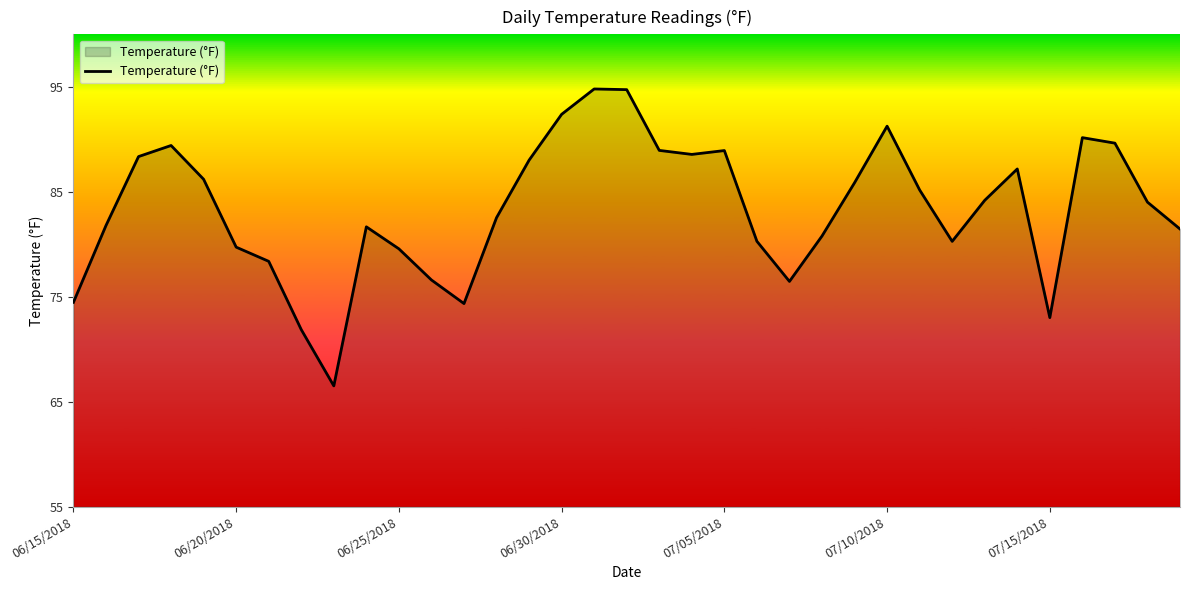

What is the smallest value displayed?

66.5